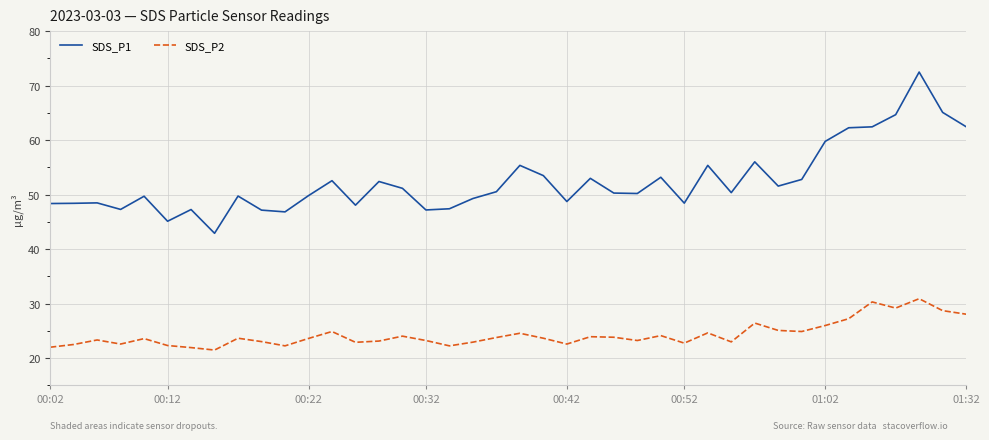

Which series has the largest total across all categories?

SDS_P1